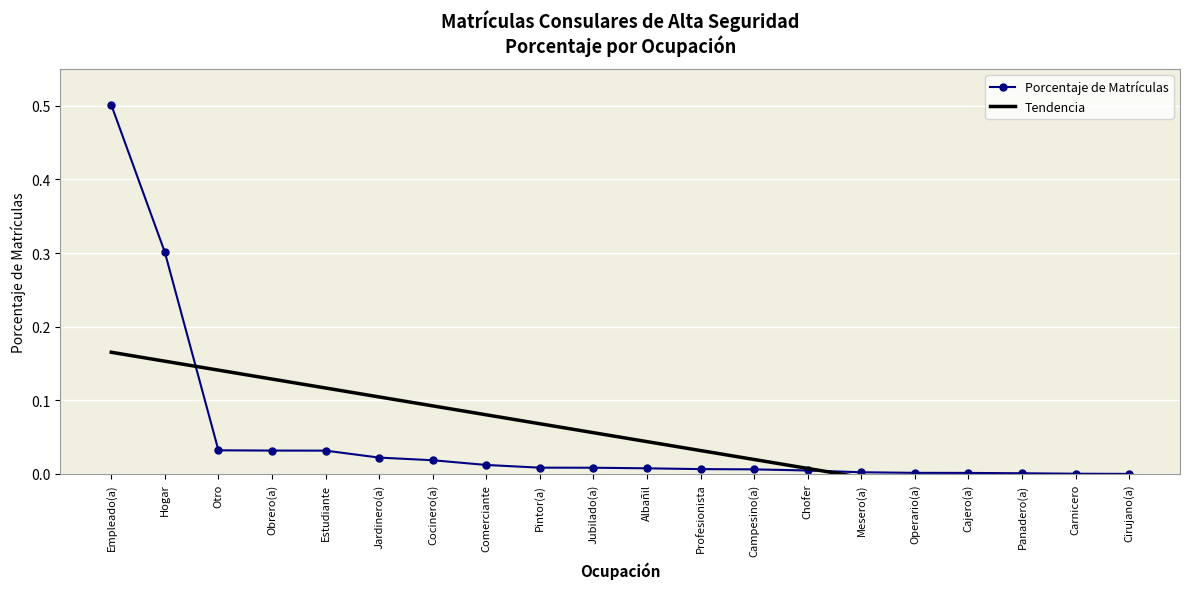

Reading right to left, transcribe all the data shown in this chart.

Cirujano(a)=0.0	Carnicero=0.0	Panadero(a)=0.0	Cajero(a)=0.0	Operario(a)=0.0	Mesero(a)=0.0	Chofer=0.0	Campesino(a)=0.0	Profesionista=0.0	Albañil=0.0	Jubilado(a)=0.0	Pintor(a)=0.0	Comerciante=0.0	Cocinero(a)=0.0	Jardinero(a)=0.0	Estudiante=0.0	Obrero(a)=0.0	Otro=0.0	Hogar=0.3	Empleado(a)=0.5